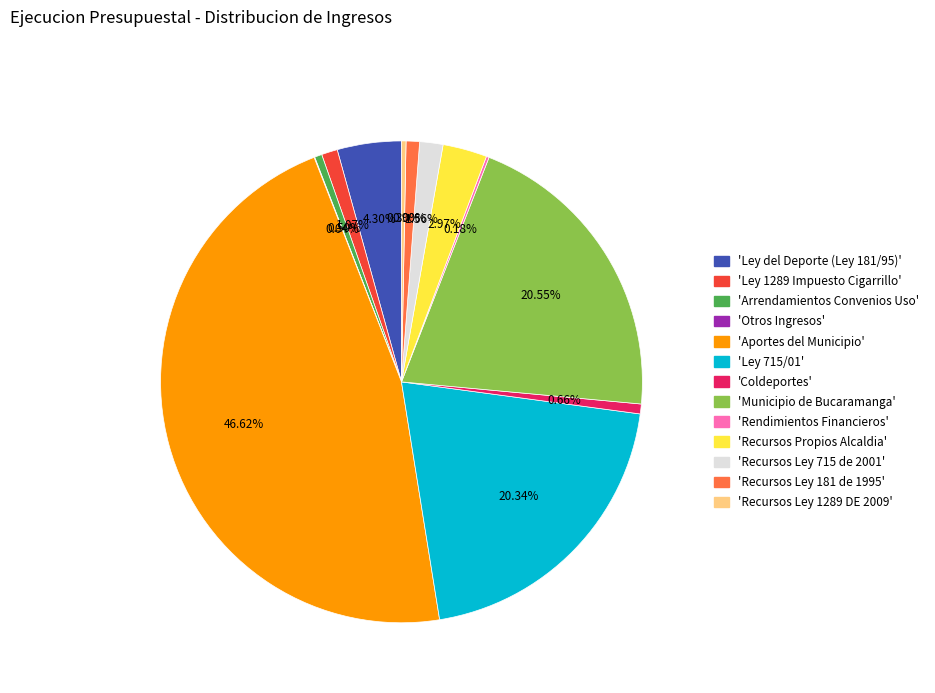

To the nearest percent, what is the difference between the largest and smallest slice percentages?

47%